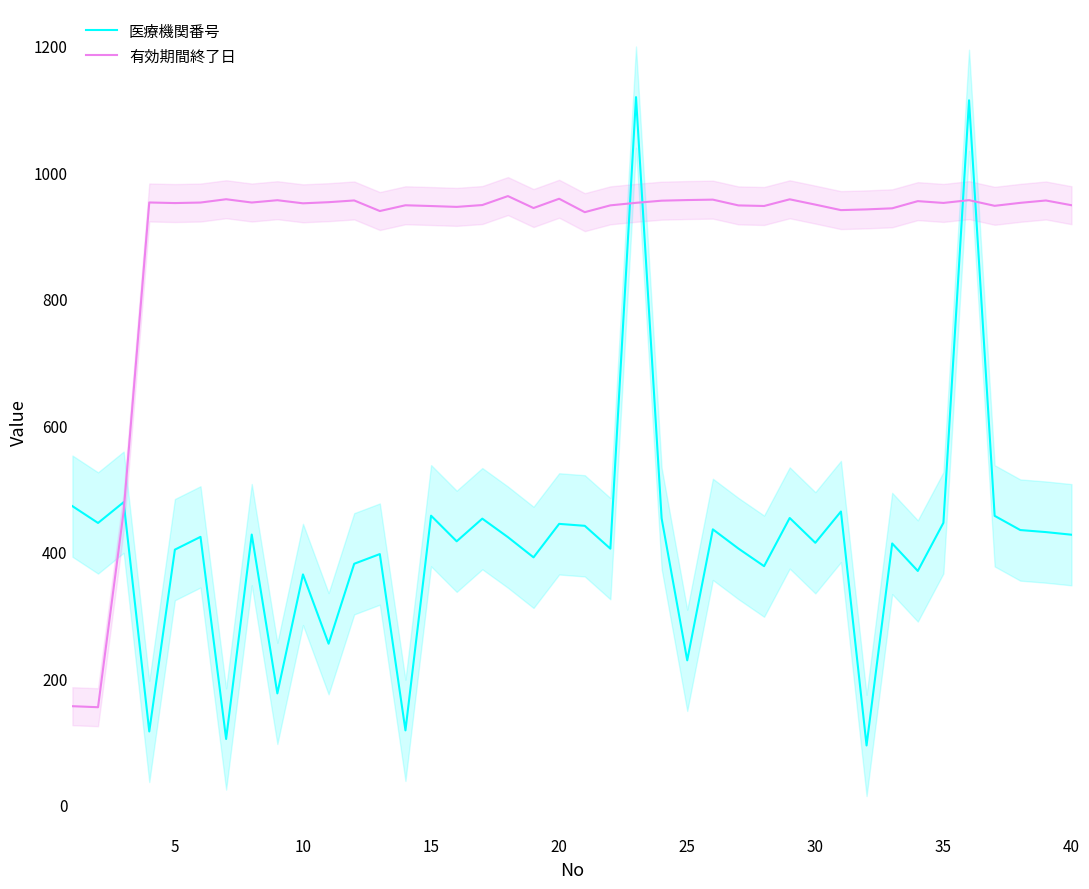

What is the sum of all 医療機関番号 values?

16522.7